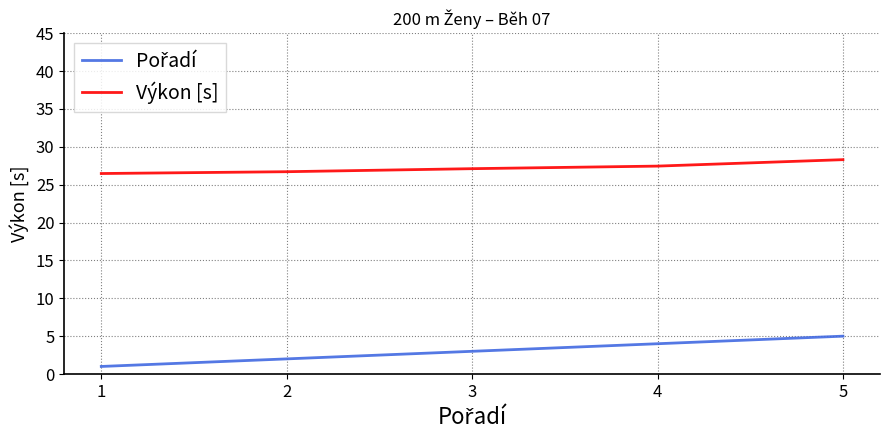

What is the difference between the maximum and minimum values in the Výkon [s] series?

1.8